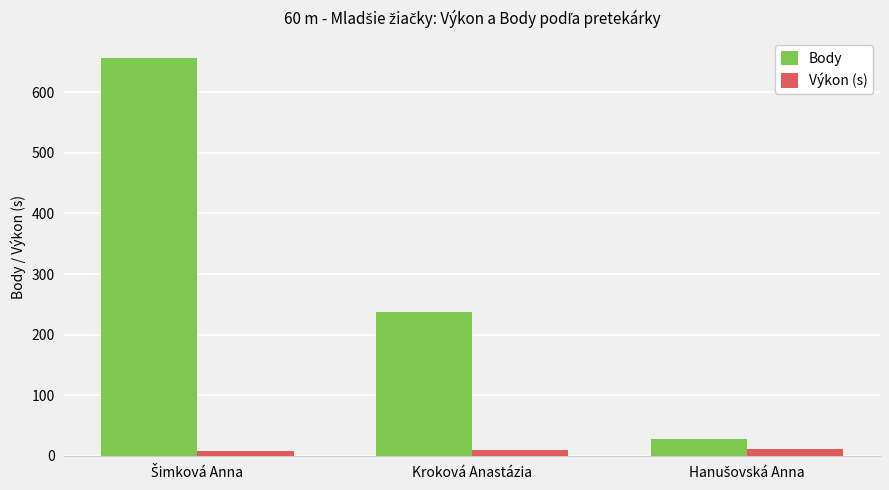

Rank the series by their average value, from highest to lowest.

Body, Výkon (s)